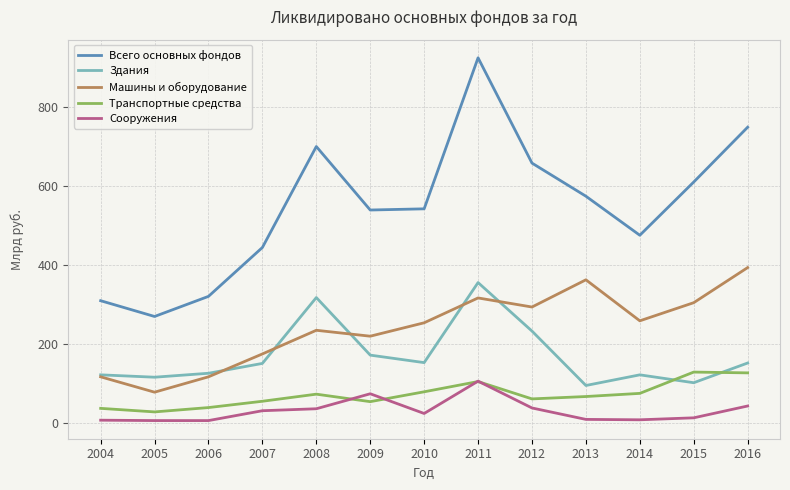

Which series ends up on top after the final intersection of Здания and Транспортные средства?

Здания